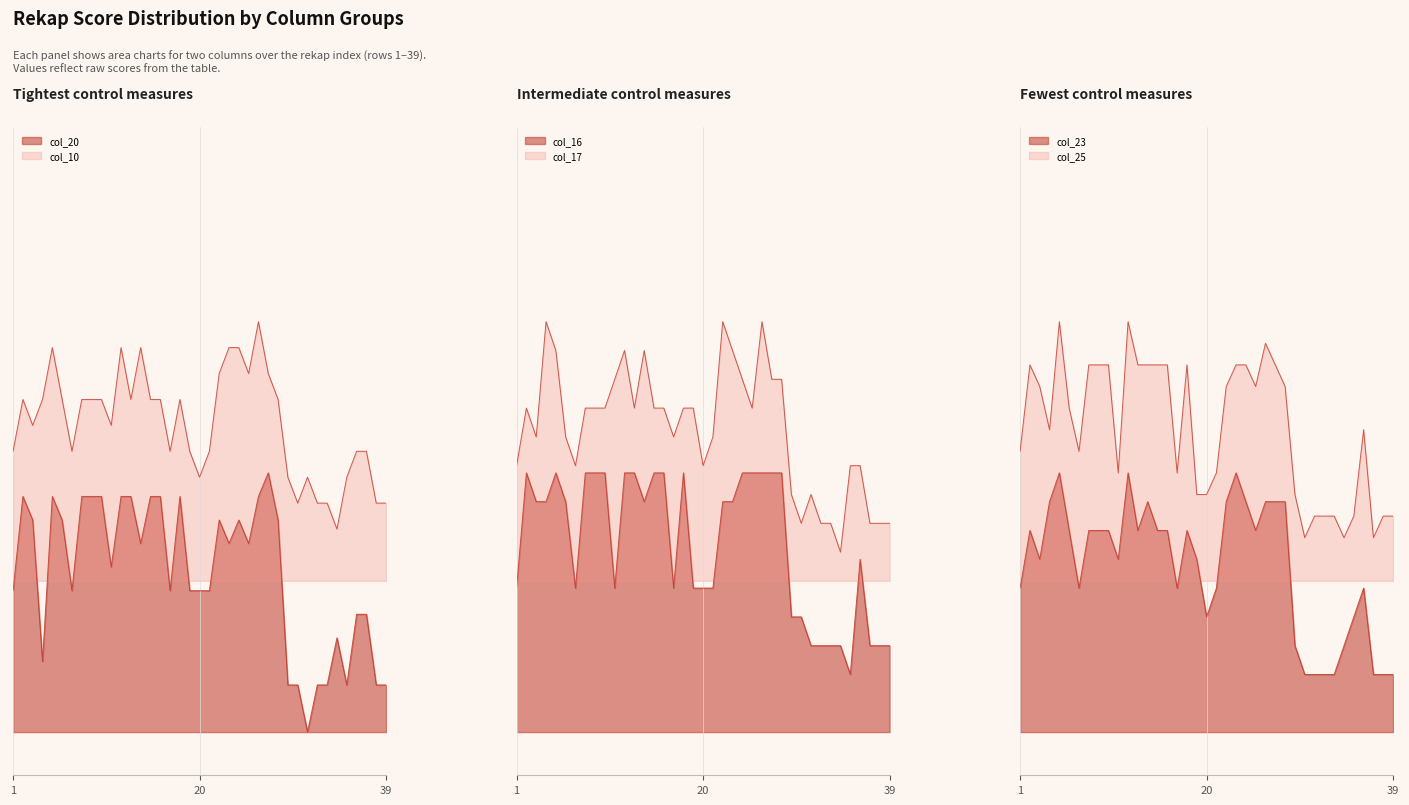

What is the difference between the col_20 values at 17 and 24?

1.6